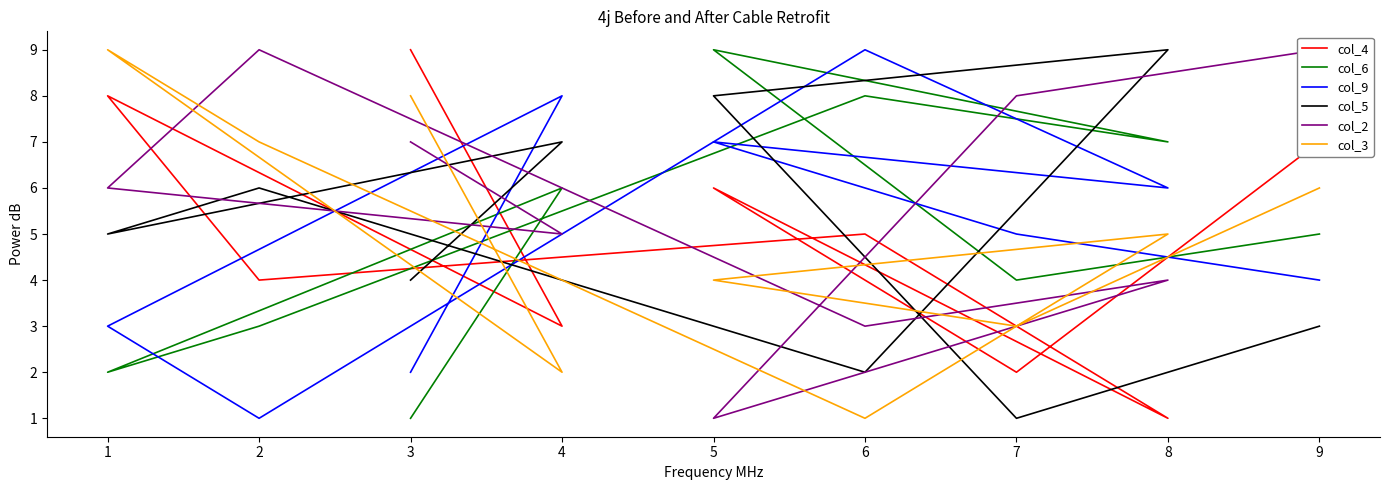

True or false: col_2 and col_6 cross at least once.

True